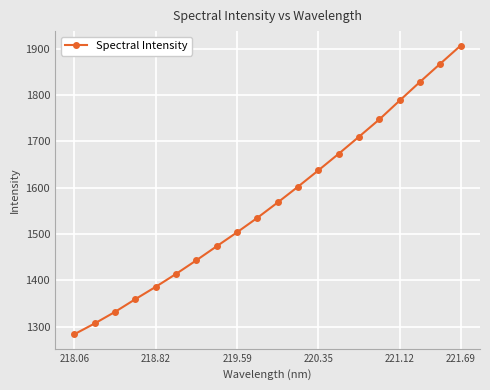

What is the sum of all values?

31370.6